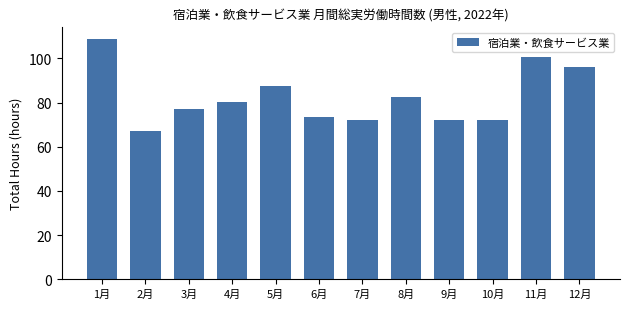

What is the difference between the maximum and minimum values?

41.6